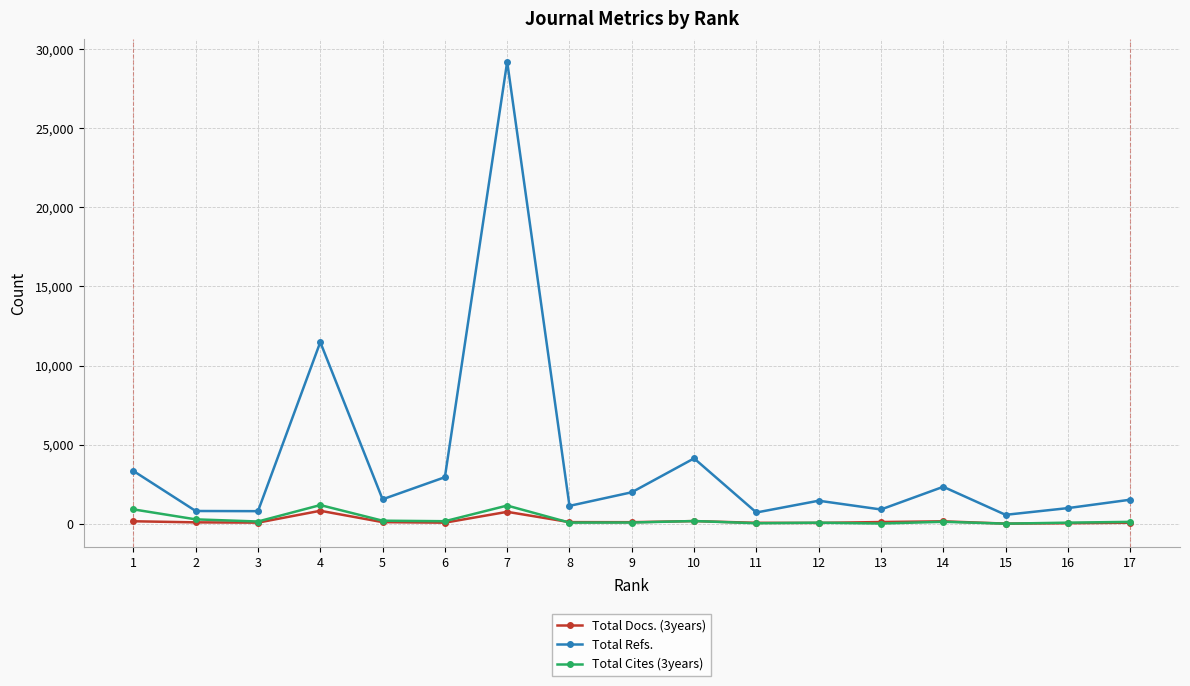

Is the value of Total Docs. (3years) at 1 greater than the value of Total Refs. at 6?

No